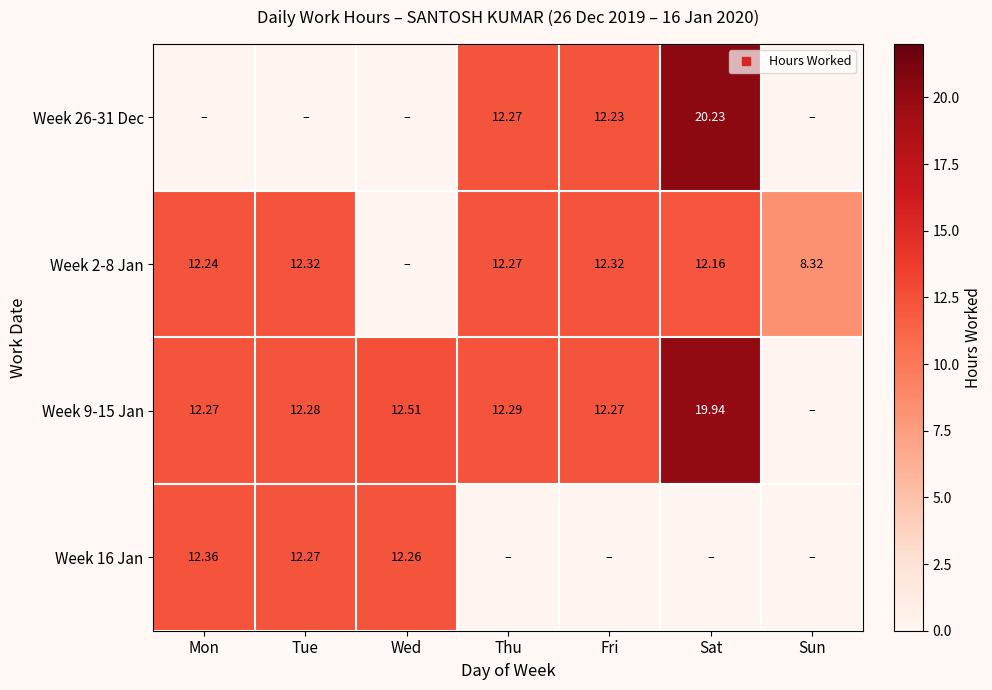

At Fri, list the series in order from smallest to largest.

Week 16 Jan, Week 26-31 Dec, Week 9-15 Jan, Week 2-8 Jan